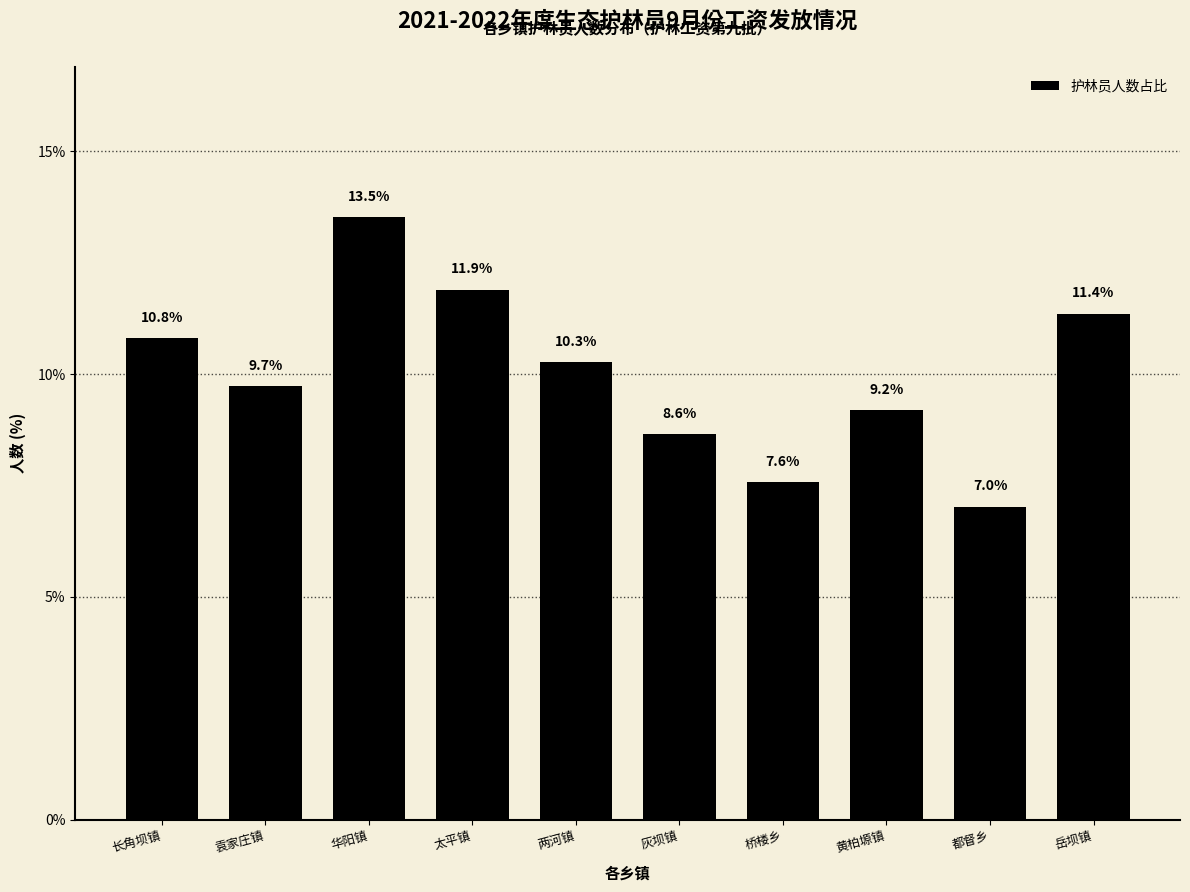

Reading left to right, transcribe all the data shown in this chart.

长角坝镇=10.8	袁家庄镇=9.7	华阳镇=13.5	太平镇=11.9	两河镇=10.3	灰坝镇=8.6	桥楼乡=7.6	黄柏塬镇=9.2	都督乡=7.0	岳坝镇=11.4